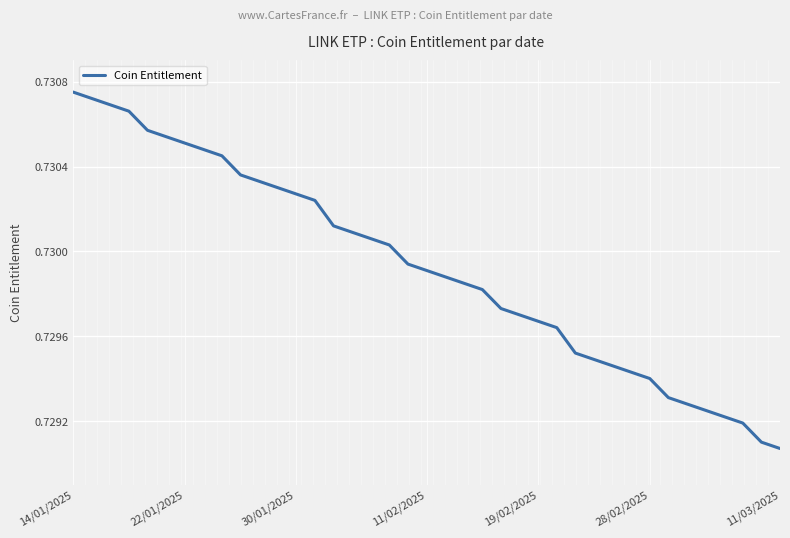

How many distinct data groups are displayed?

1